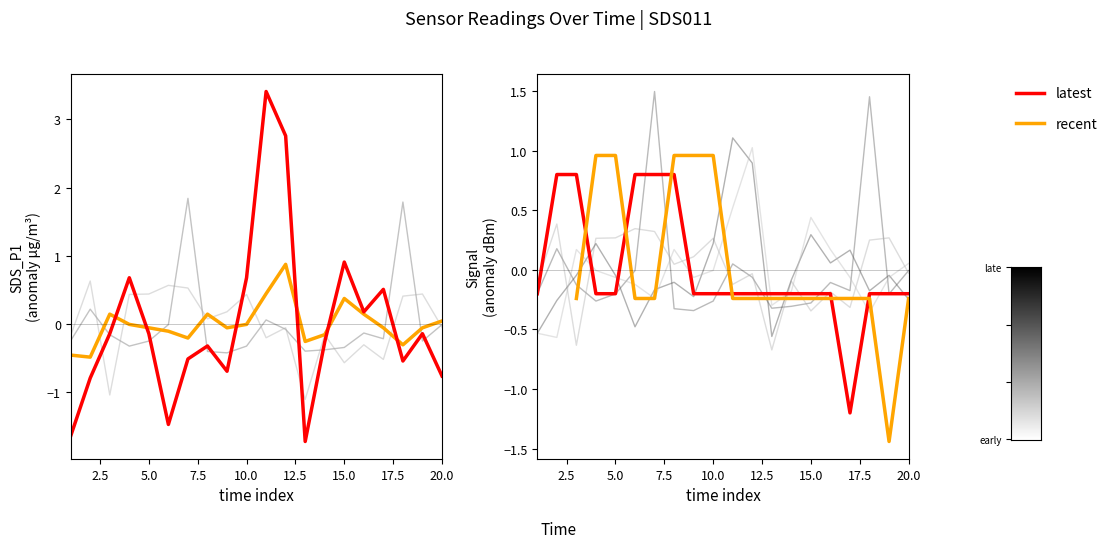

What is the approximate value of SDS_P1 (latest) at 2.5?

-0.8